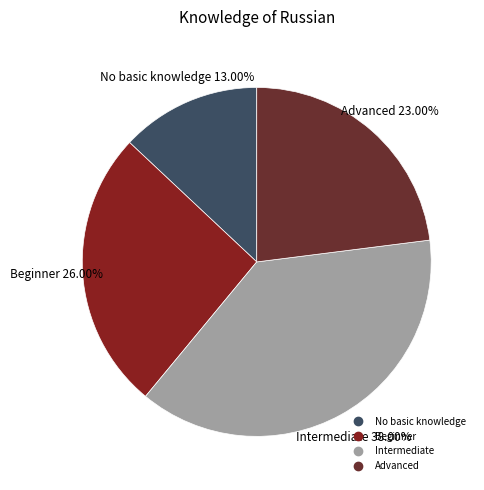

True or false: Intermediate accounts for 49% of the total.

False